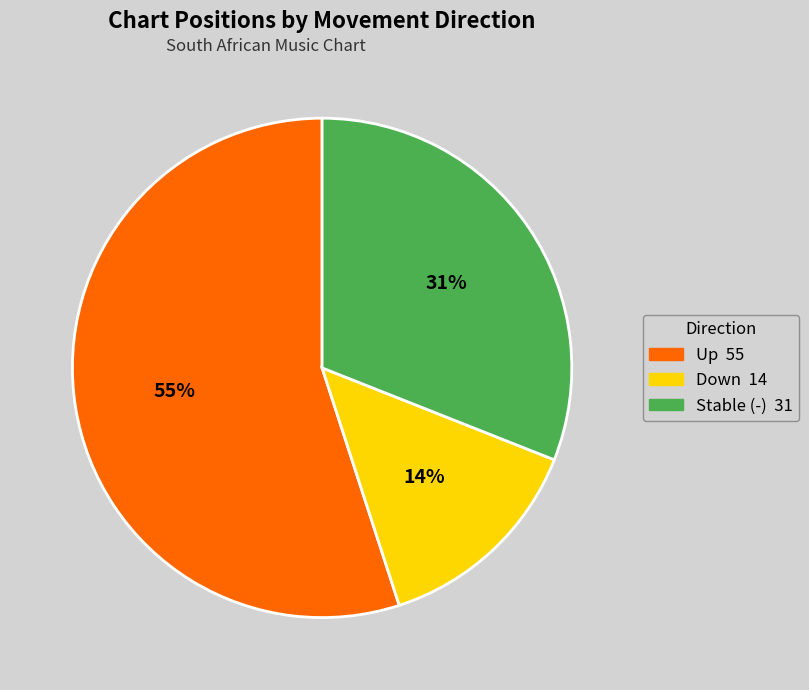

Is there a majority slice in this chart?

Yes